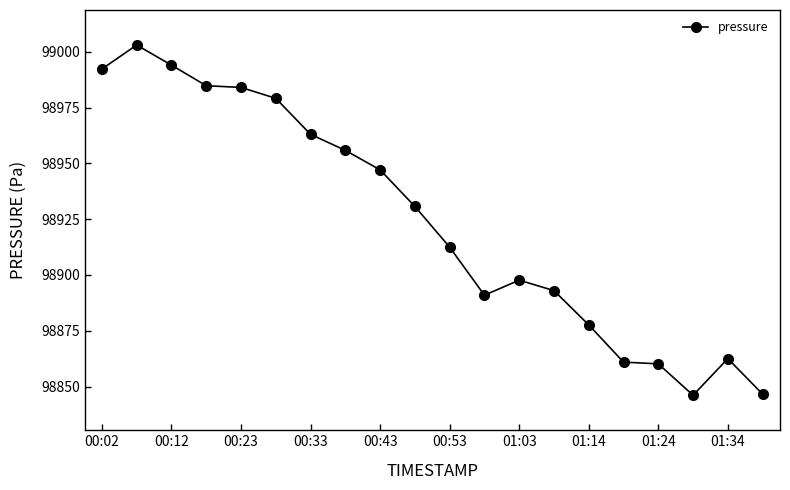

True or false: there are more than 2 points higher than both neighbors.

True